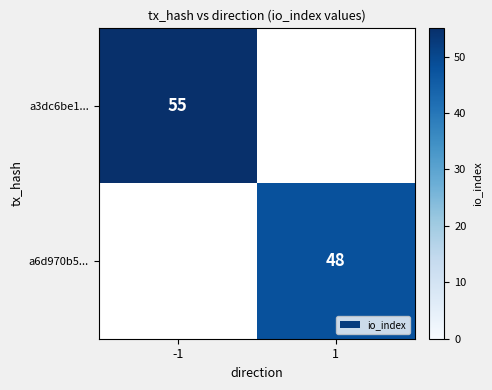

How many distinct data groups are displayed?

2